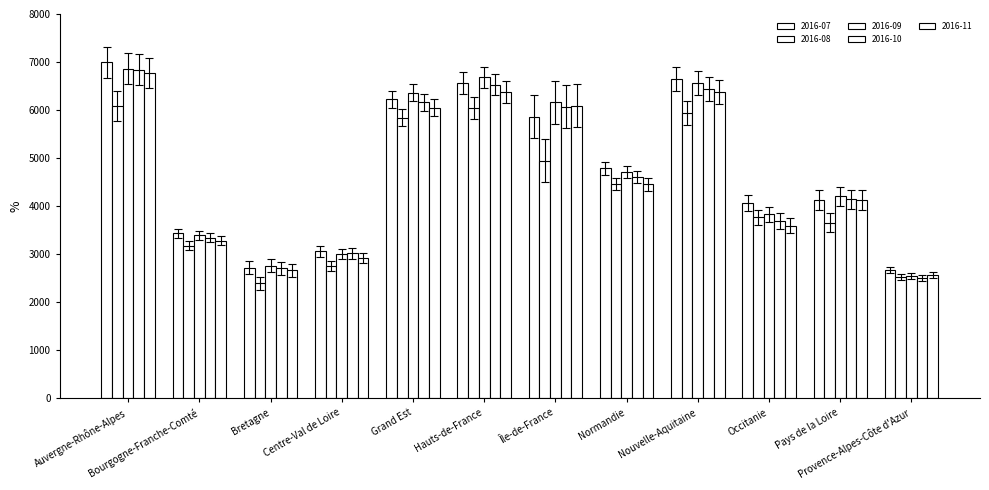

Which has a higher value, Auvergne-Rhône-Alpes or Bourgogne-Franche-Comté?

Auvergne-Rhône-Alpes